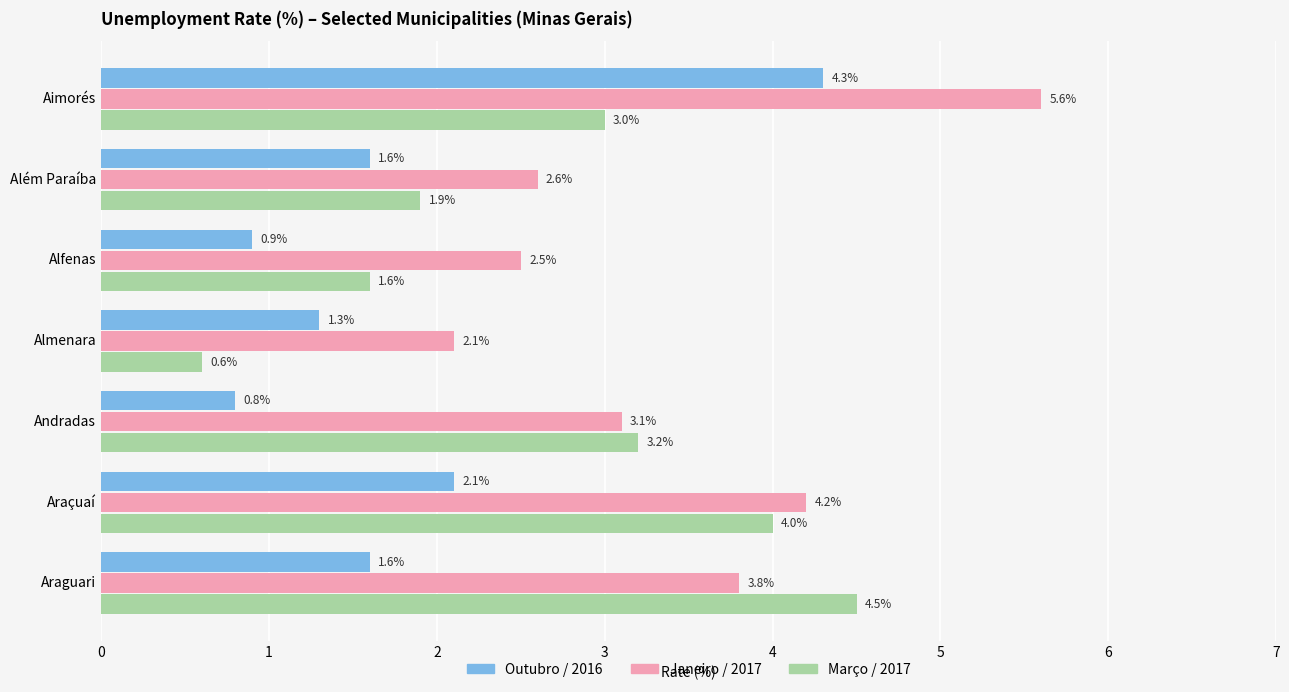

How many data points in Janeiro / 2017 are above 3?

4